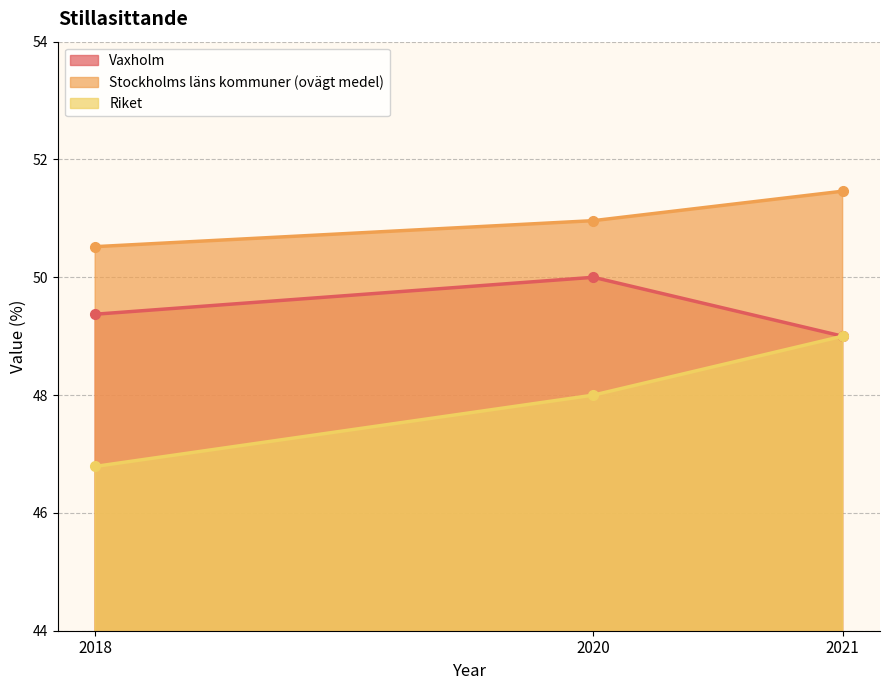

What is the difference between the Stockholms läns kommuner (ovägt medel) values at 2018 and 2021?

0.9